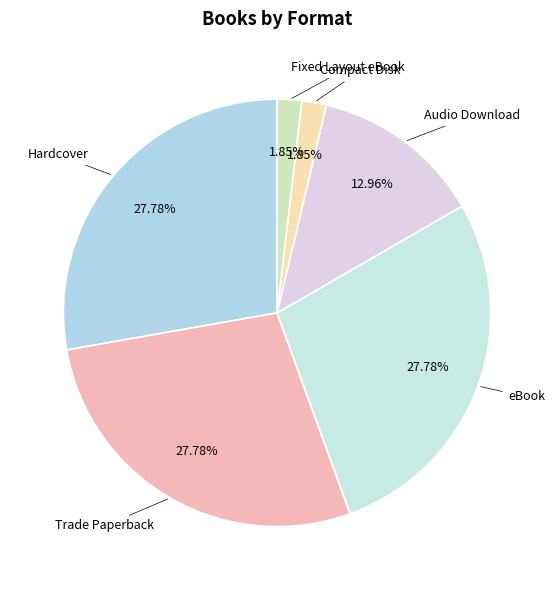

How many slices are in this pie chart?

6